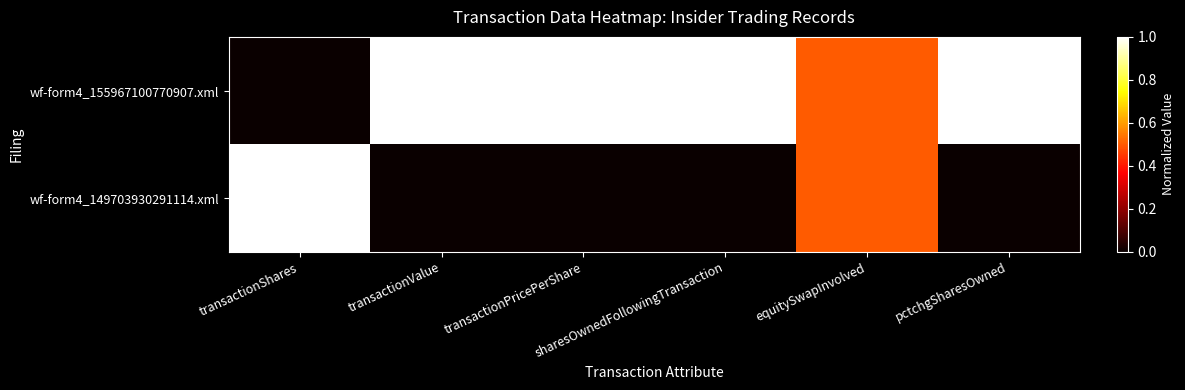

At which category does the chart reach its minimum across all series?

transactionShares